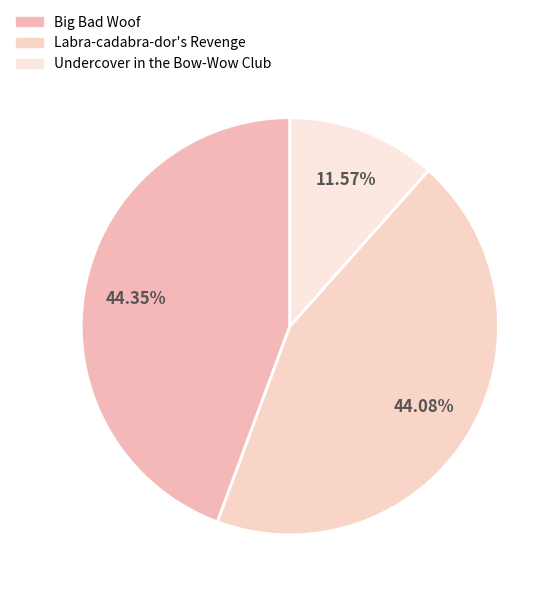

What percentage is the Undercover in the Bow-Wow Club slice, to the nearest percent?

12%